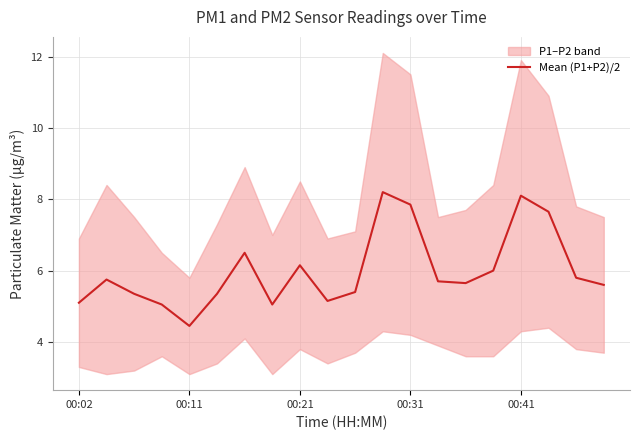

How many data points are less than 5?

1